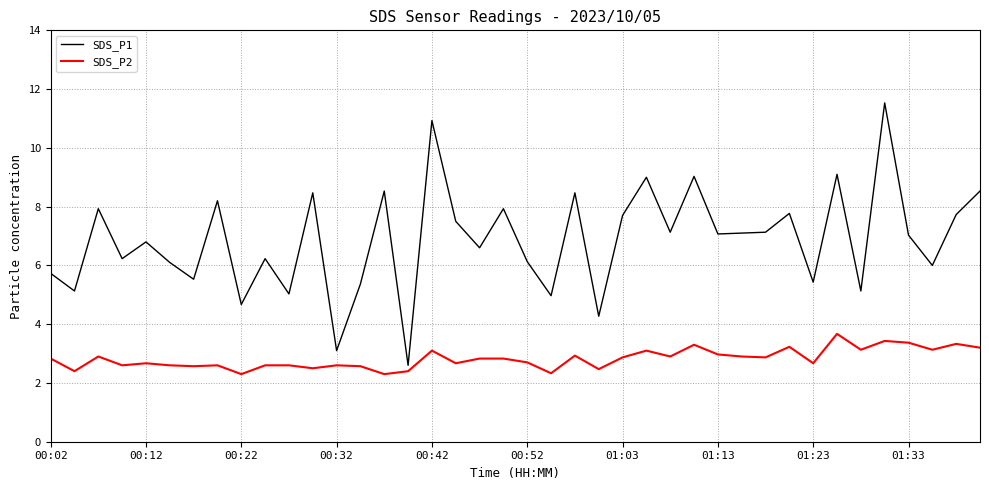

What are all the series names shown in the legend?

SDS_P1, SDS_P2